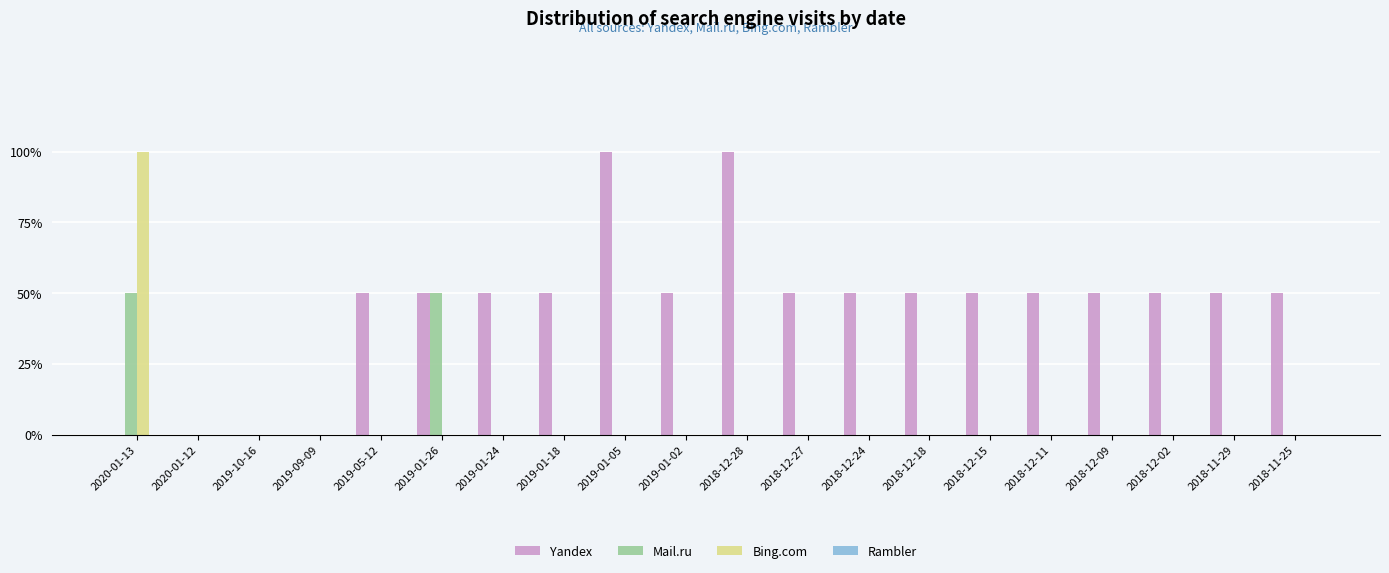

At which label is Mail.ru closest to 0?

2020-01-12